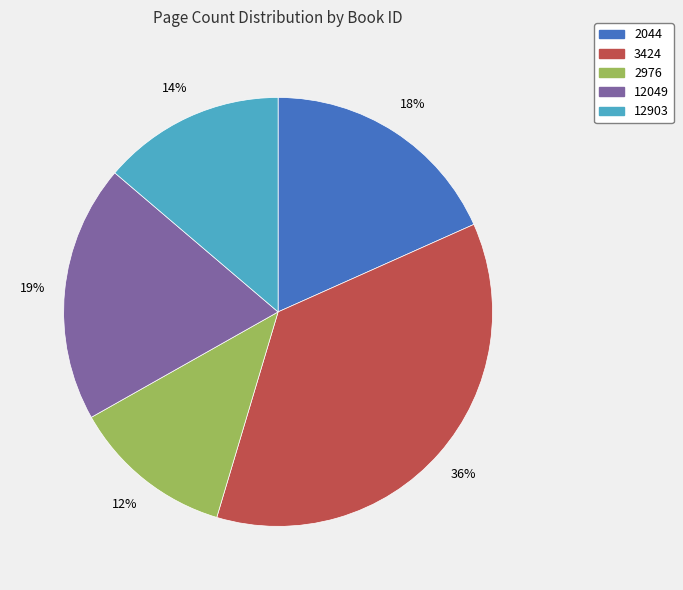

Does any single category account for the majority?

No